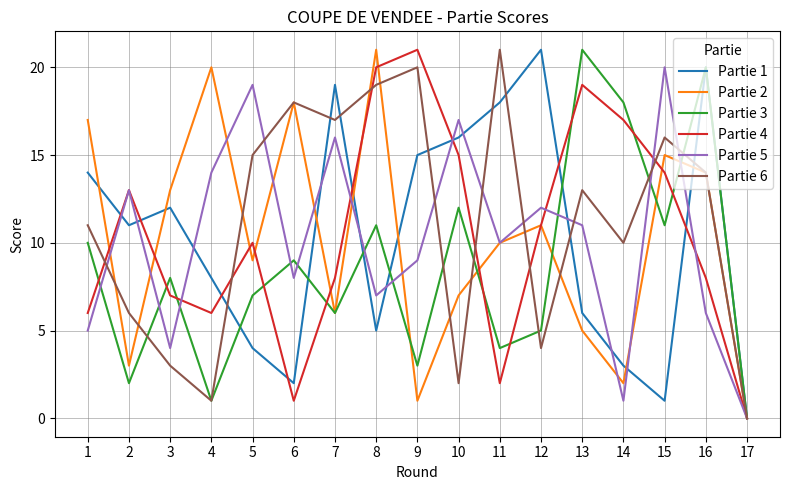

Is the value of Partie 6 at 4 greater than the value of Partie 1 at 8?

No